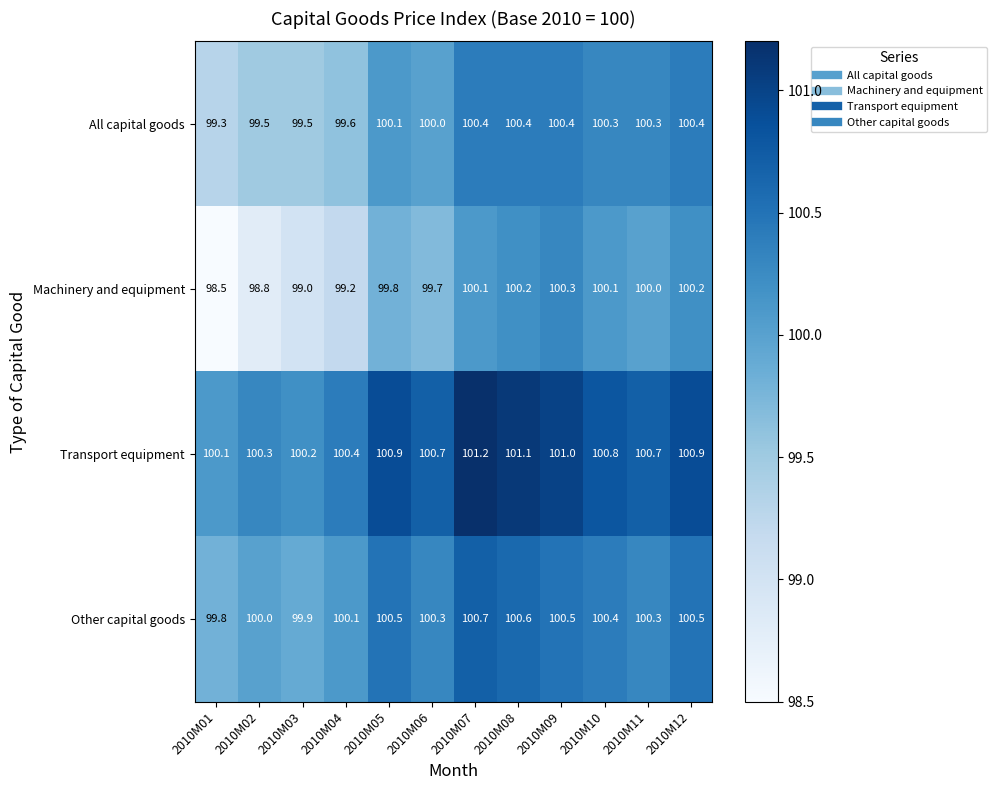

What is the difference between the highest and lowest values at 2010M03?

1.2